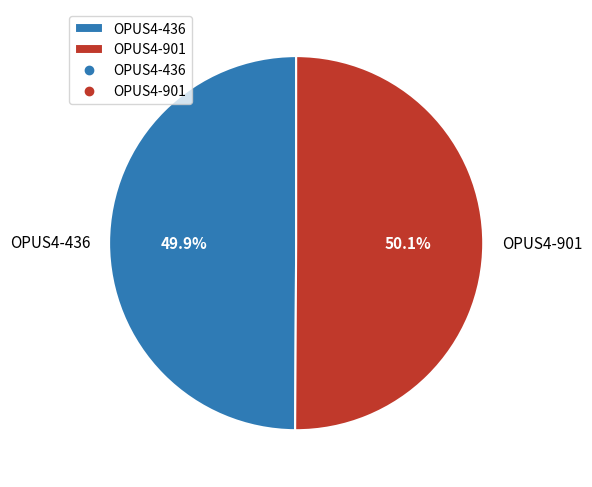

What percentage is NOT represented by OPUS4-901?

49.9%